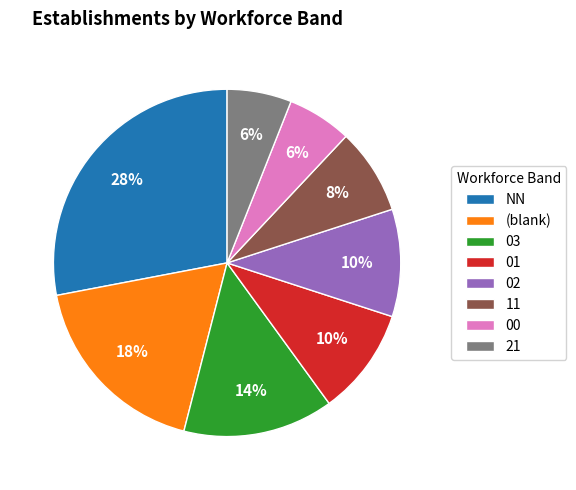

To the nearest percent, what is the combined percentage of 01 and 02?

20%